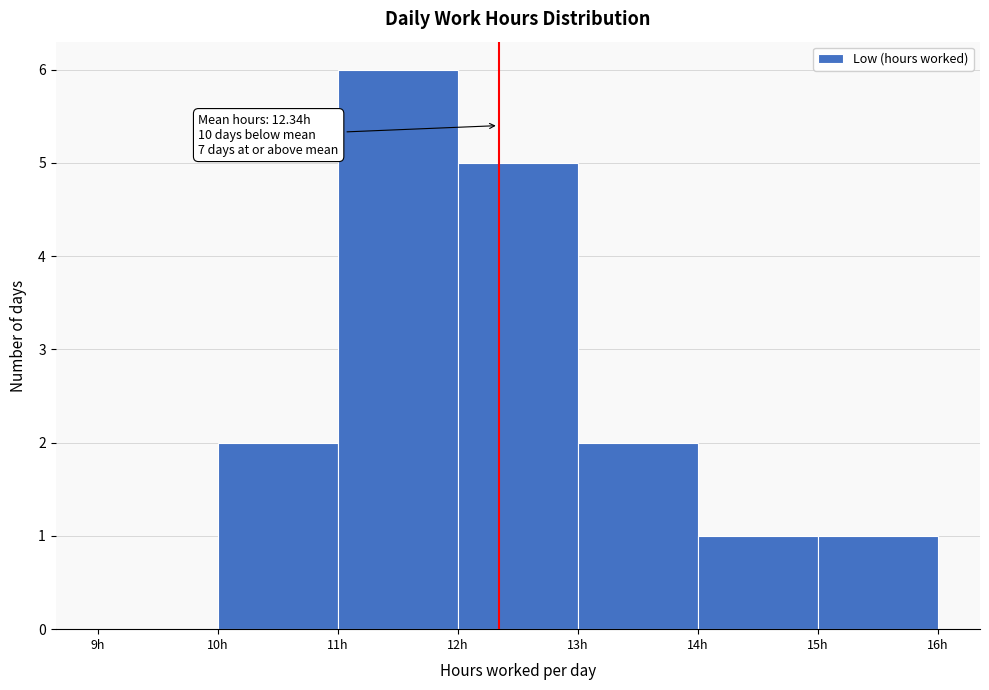

Which range on the x-axis has the tallest bar?

11 to 12